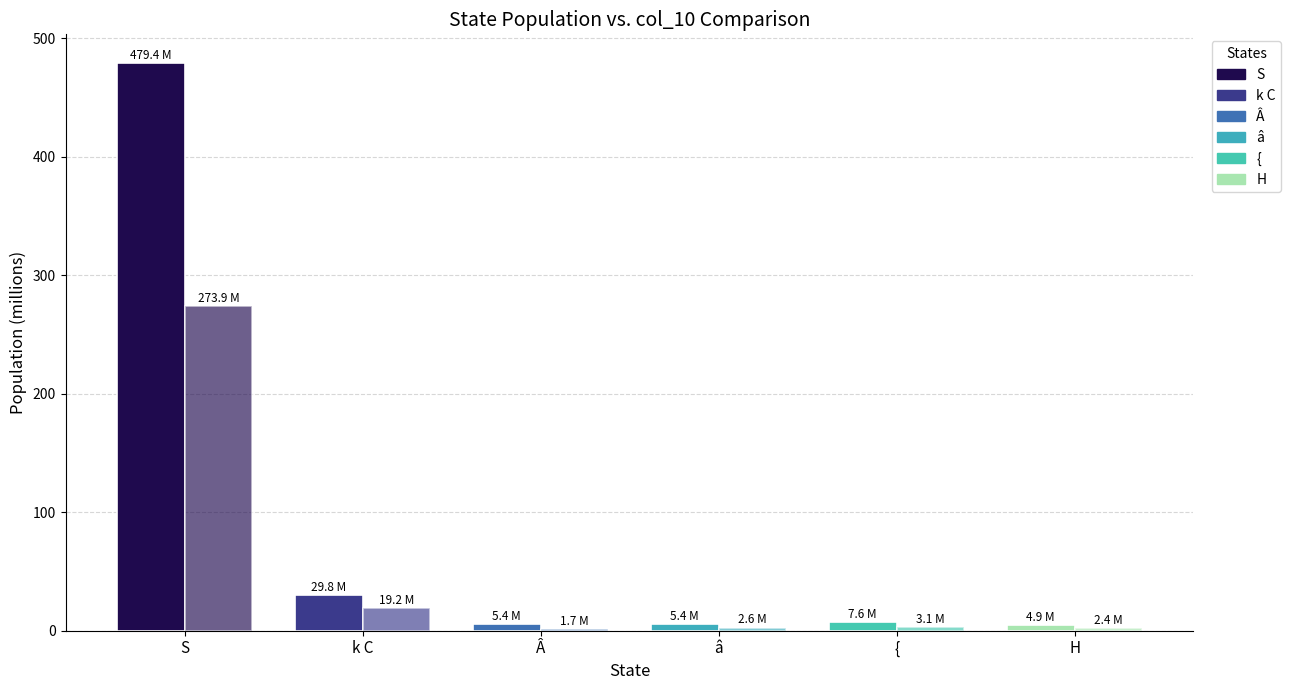

What is the label of the 1st bar from the left?

S